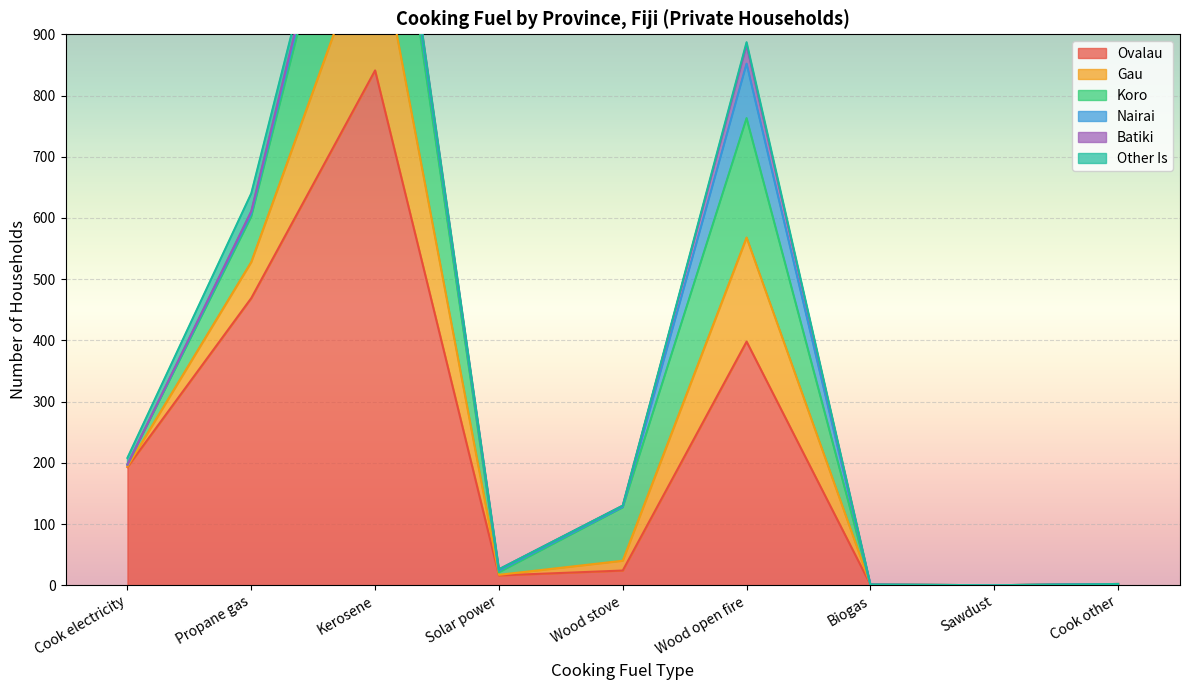

What is the difference between the second highest and minimum values in the Ovalau series?

469